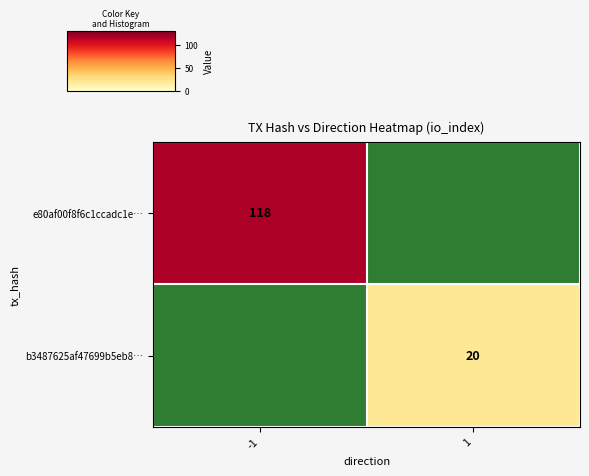

The b3487625af47699b5eb8… series shows 5 at 1. True or false?

False